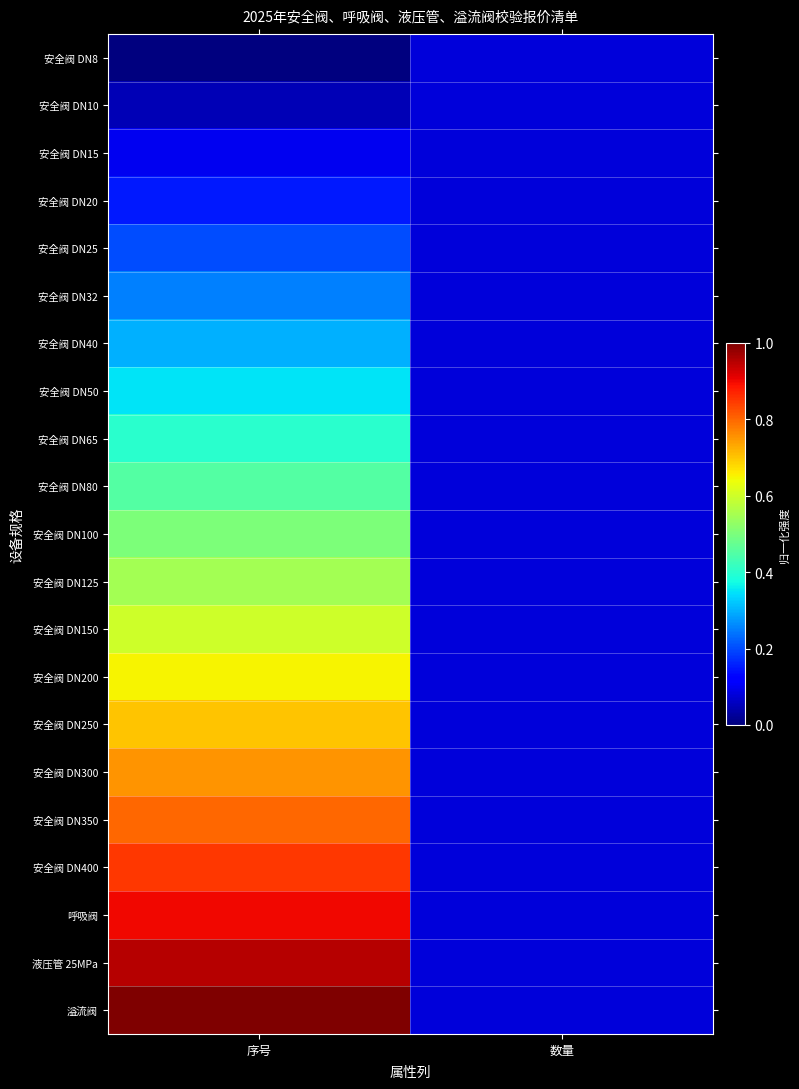

At how many categories does at least one series exceed 0?

2